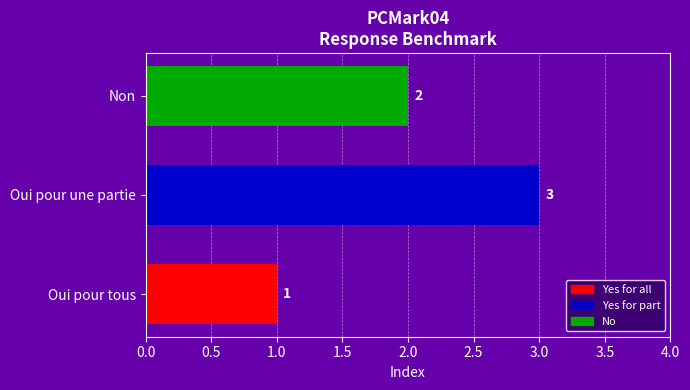

What is the change in value from Oui pour tous to Oui pour une partie?

+2